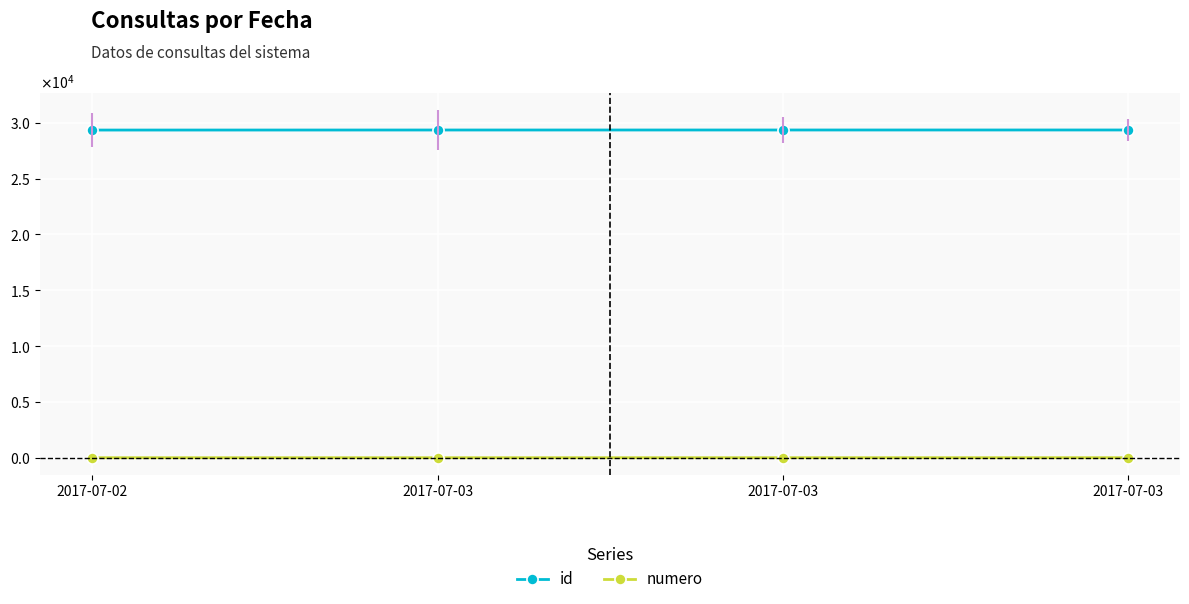

What are all the series names shown in the legend?

id, numero